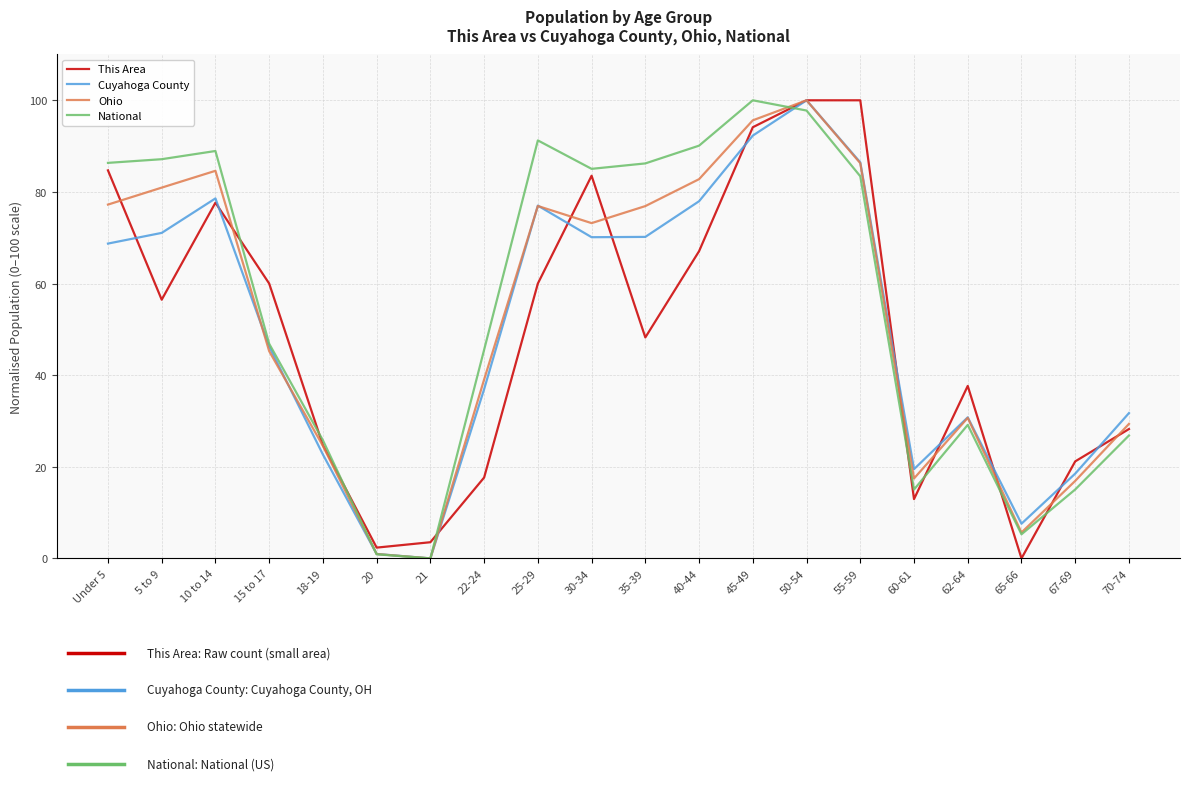

At which label is Ohio closest to 50?

15 to 17